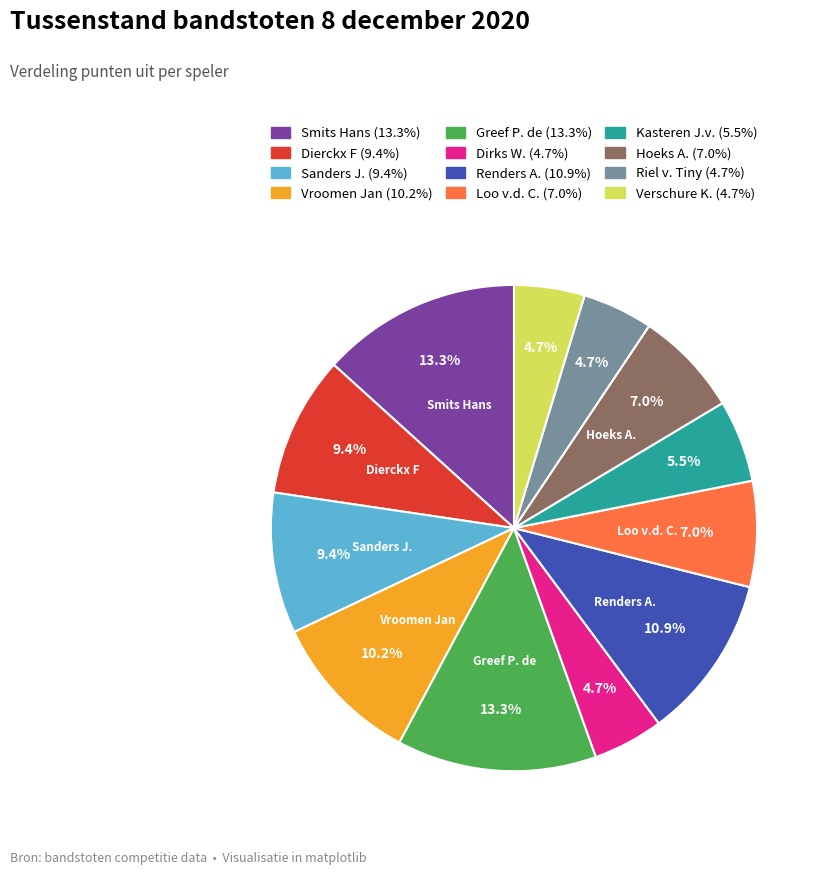

What percentage do Dirks W. and Dierckx F together represent?

14.1%